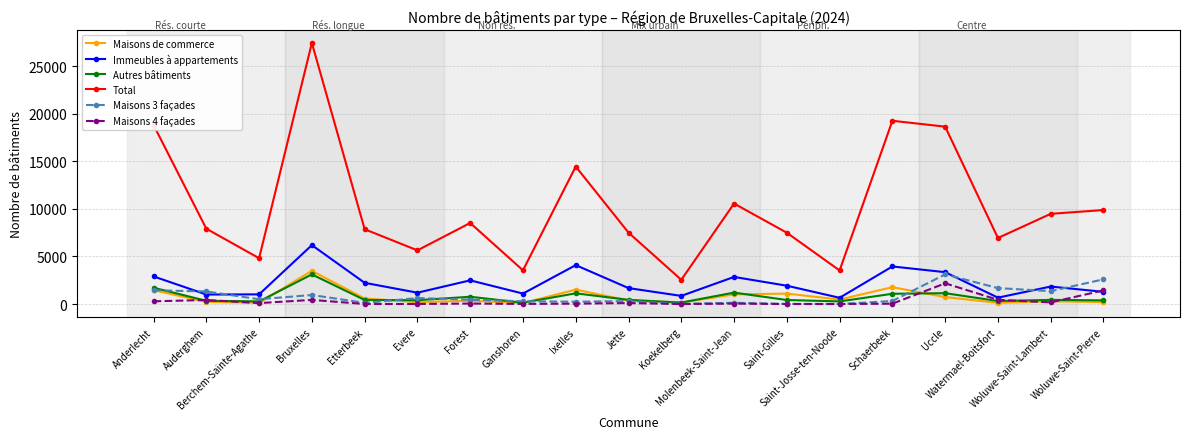

How many intersections are there between Maisons 3 façades and Immeubles à appartements?

5